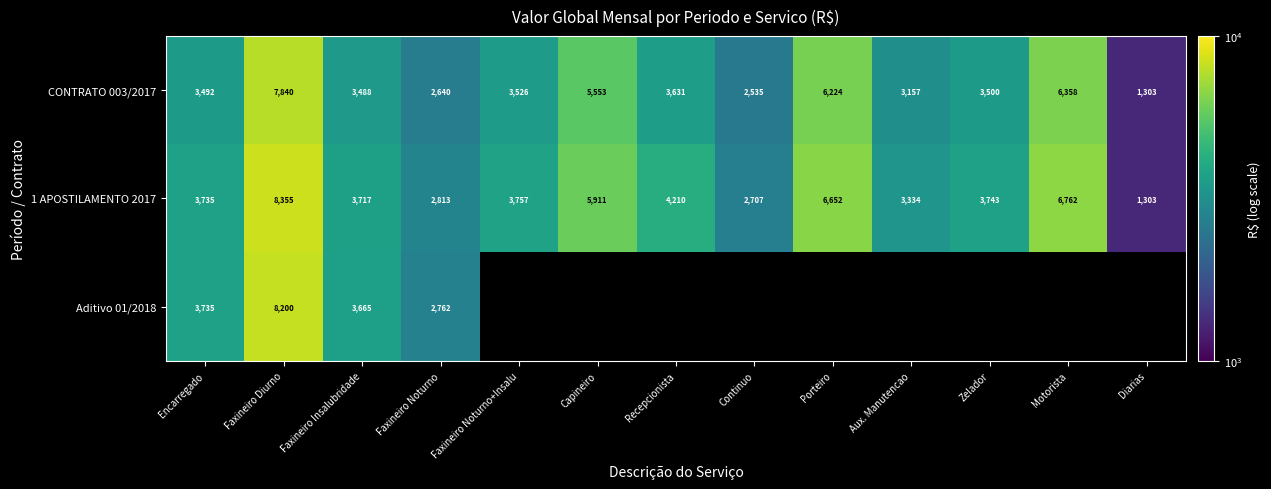

Rank the categories by CONTRATO 003/2017 value from lowest to highest.

Diarias, Continuo, Faxineiro Noturno, Aux. Manutencao, Faxineiro Insalubridade, Encarregado, Zelador, Faxineiro Noturno+Insalu, Recepcionista, Capineiro, Porteiro, Motorista, Faxineiro Diurno